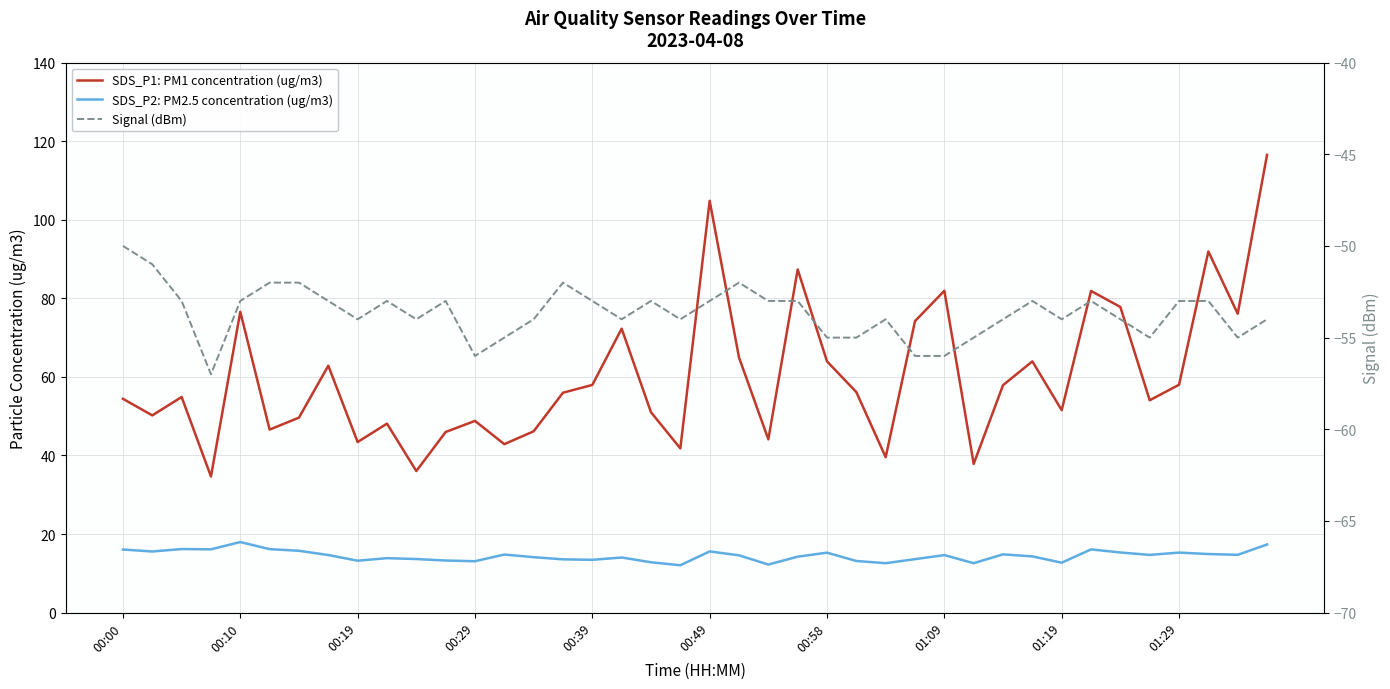

How many data points does each series have?

40